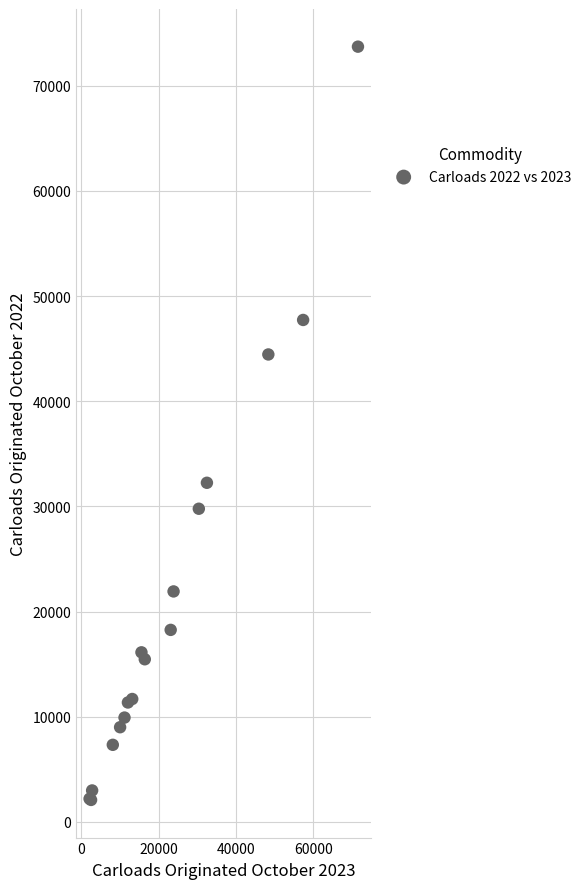

What Y value in the scatter plot is closest to 37908?

32251